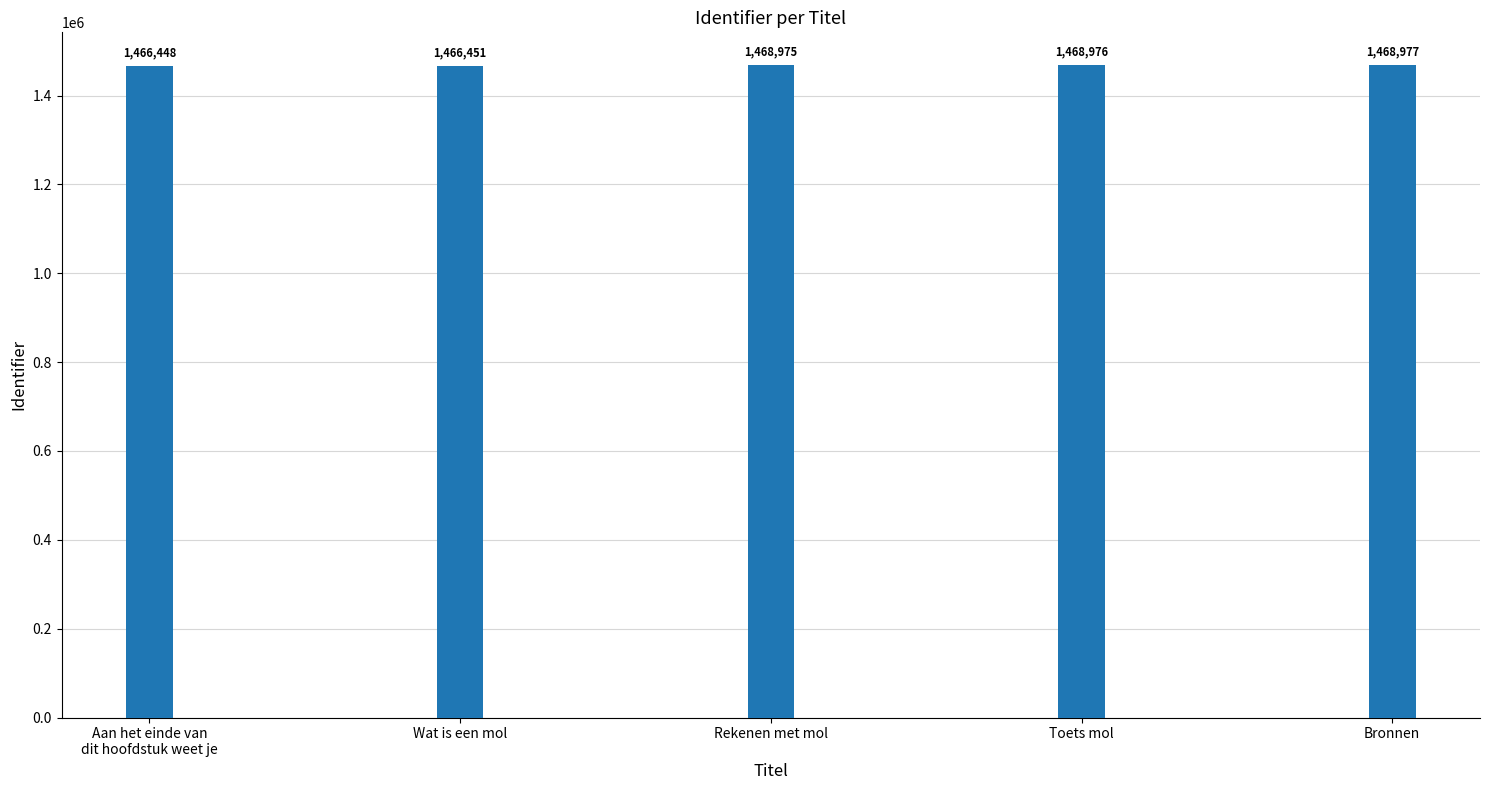

Rank the categories by value from highest to lowest.

Bronnen, Toets mol, Rekenen met mol, Wat is een mol, Aan het einde van
dit hoofdstuk weet je